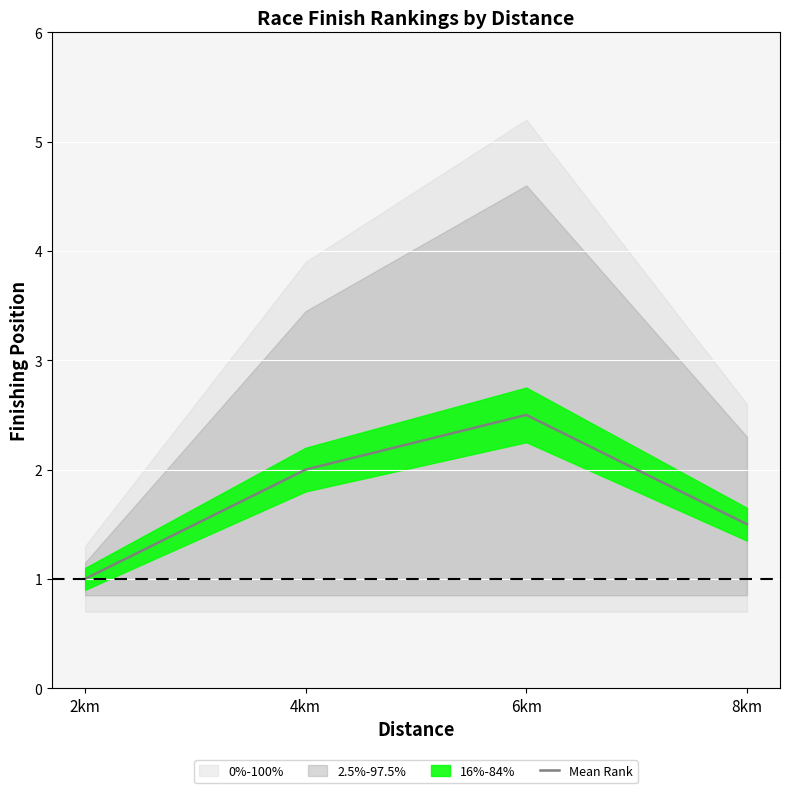

How many lines are shown in the chart?

1